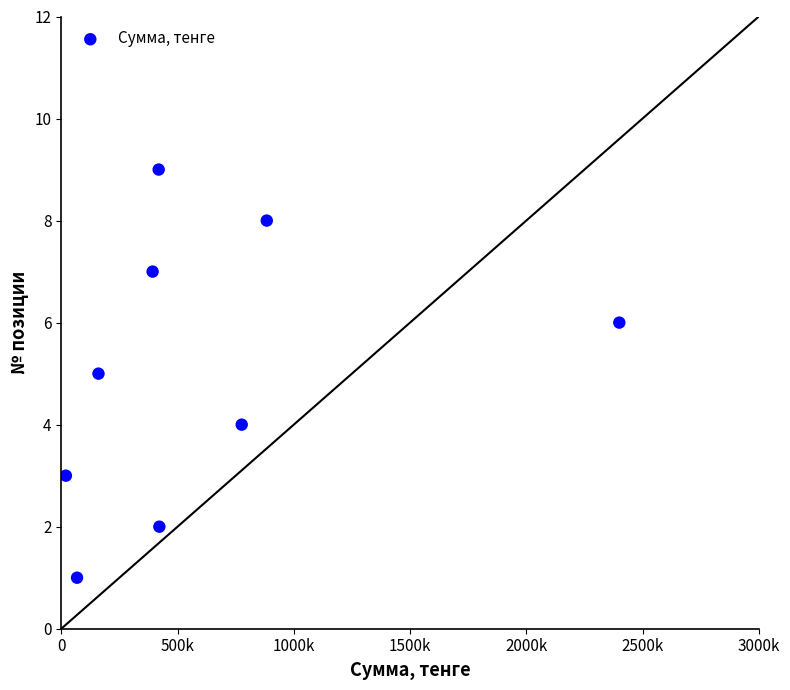

What is the average X value?

615653